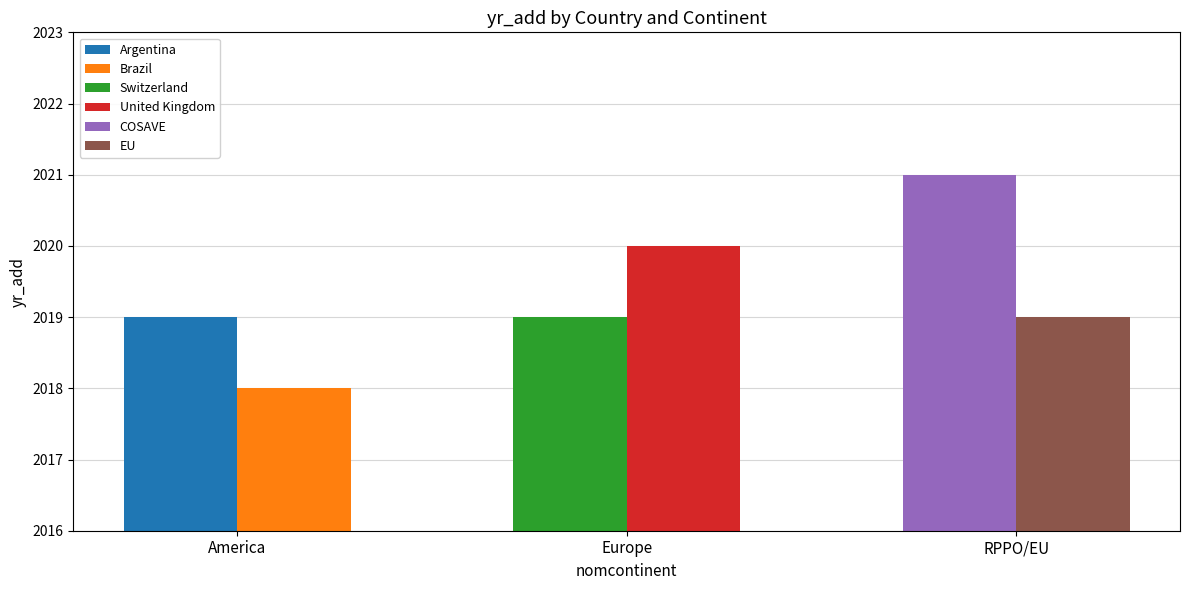

The value of America at Brazil is 3050. True or false?

False